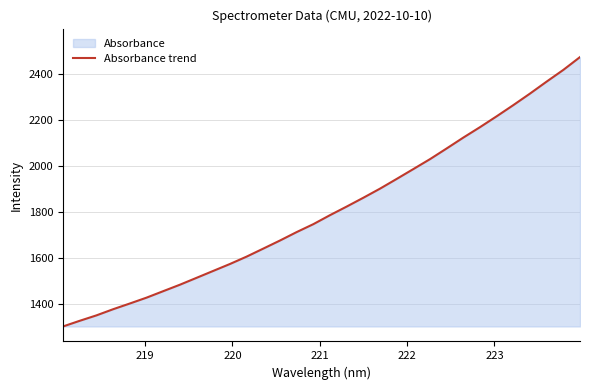

What is the difference between the maximum and minimum values?

1170.6